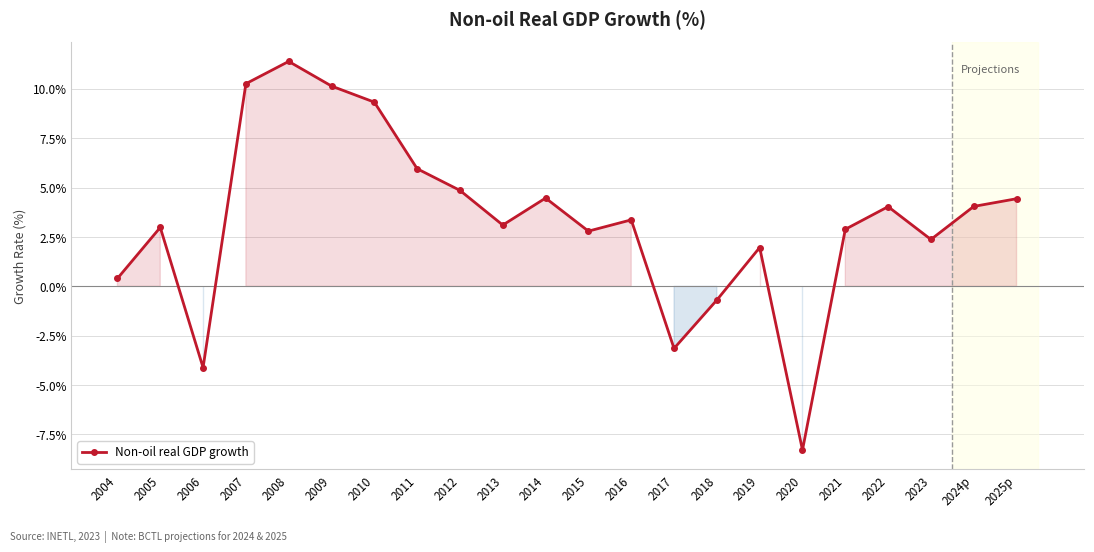

At which label is the value closest to 1?

2004